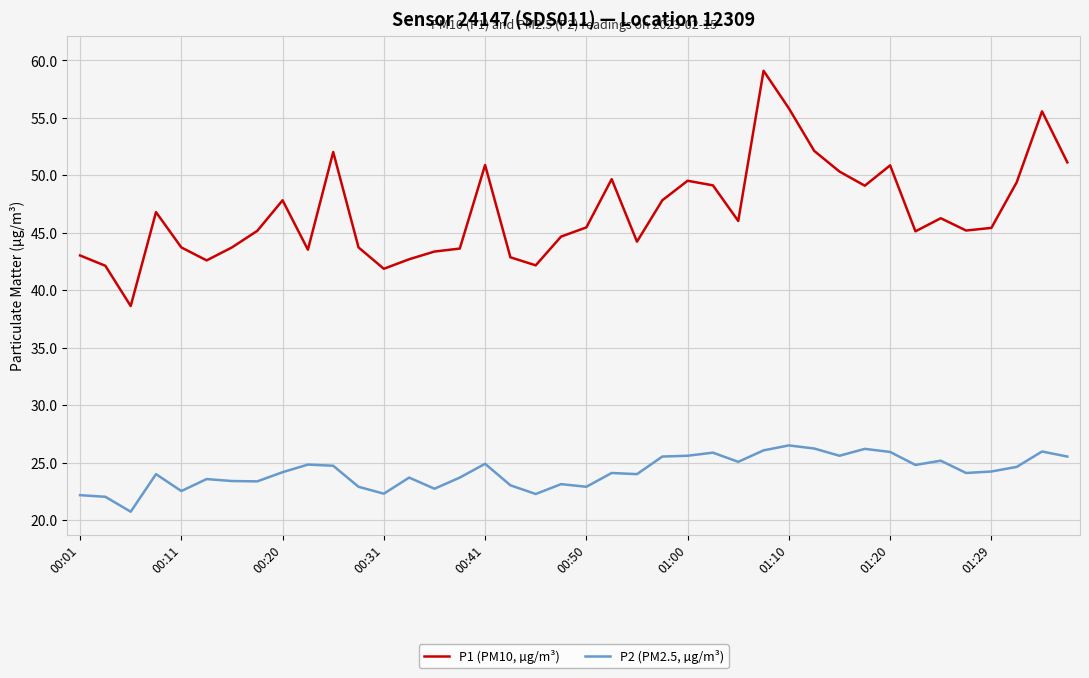

True or false: P2 (PM2.5, µg/m³) and P1 (PM10, µg/m³) cross at least once.

False